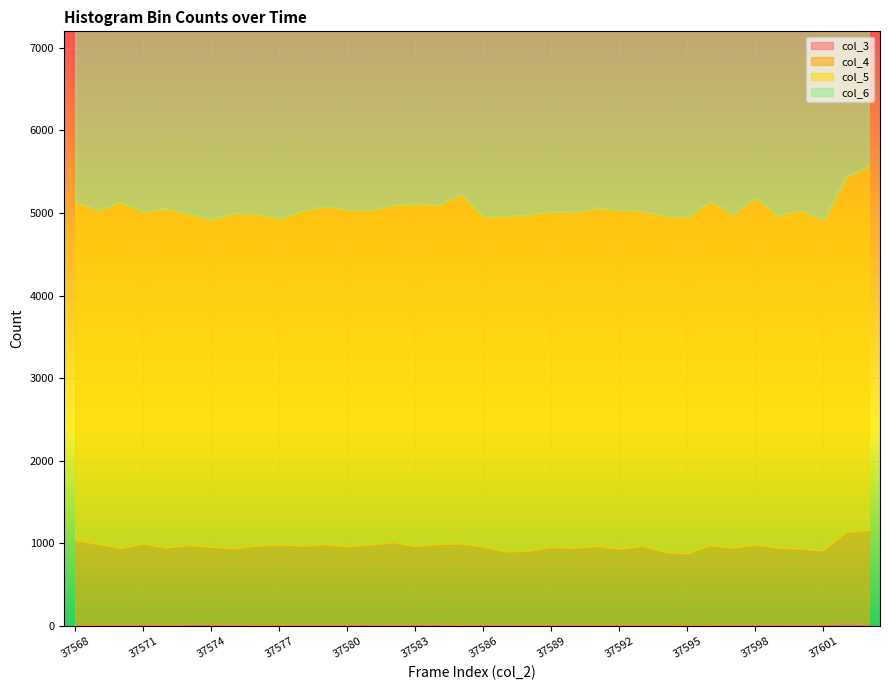

What is the difference between the col_3 values at 37601 and 37592?

2